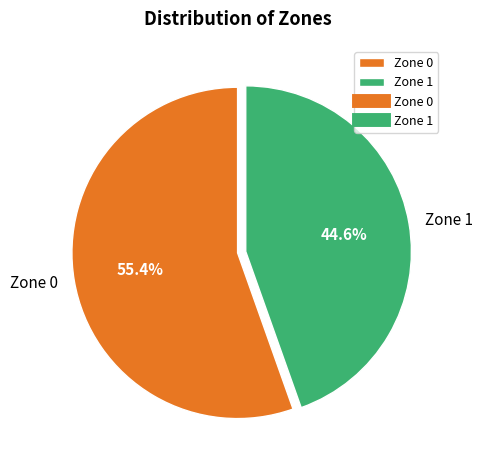

To the nearest percent, what is the average slice percentage?

50%